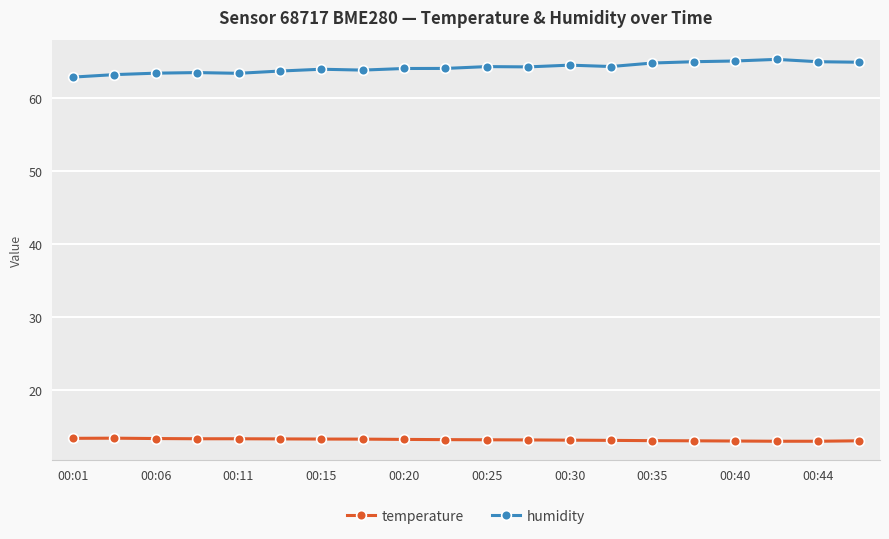

What is the value of the humidity point at the 14th from the left?

64.4